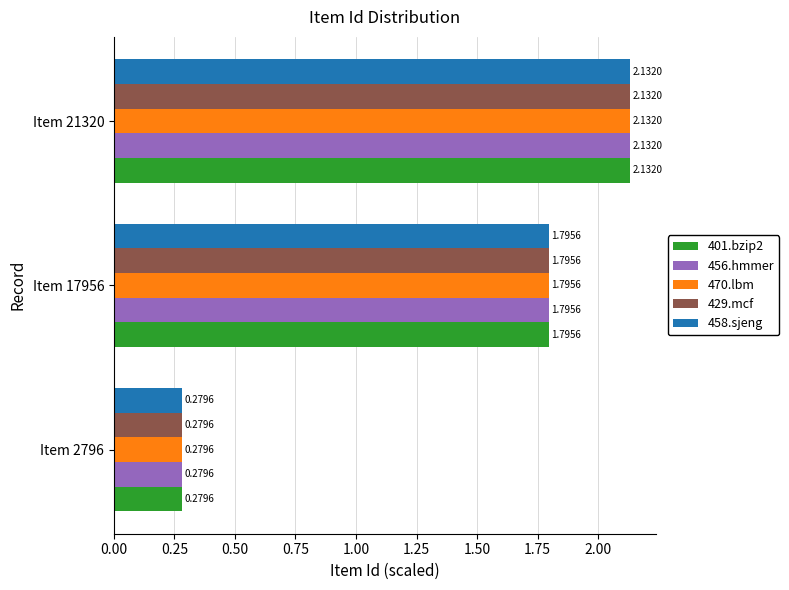

Rank the categories by 458.sjeng value from highest to lowest.

Item 21320, Item 17956, Item 2796